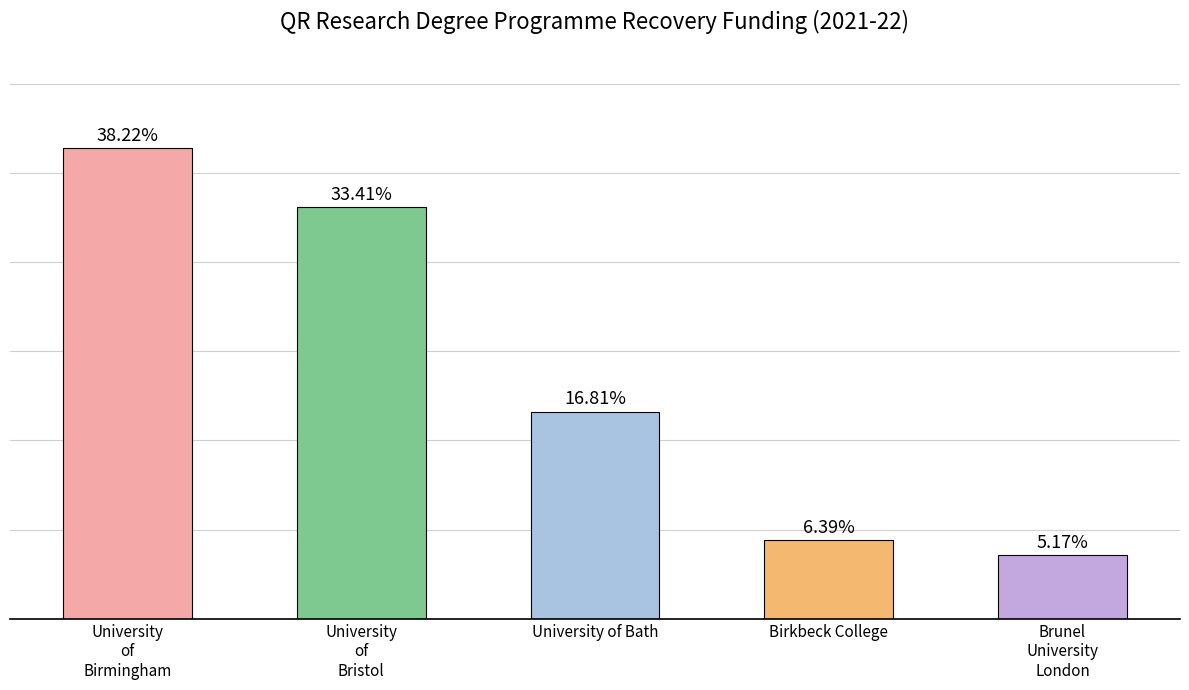

What is the difference between the maximum and minimum values?

912211